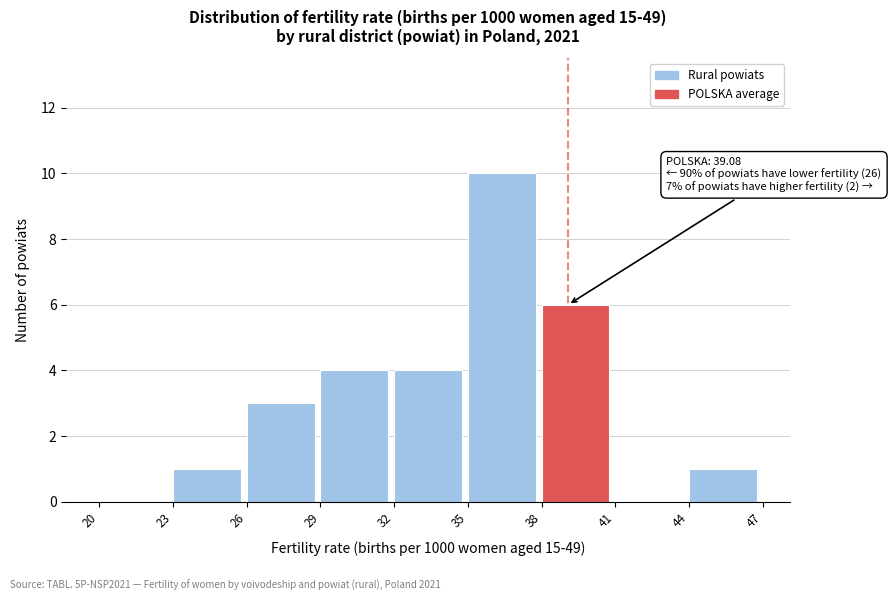

Over which range of the x-axis is the bar tallest?

35 to 38